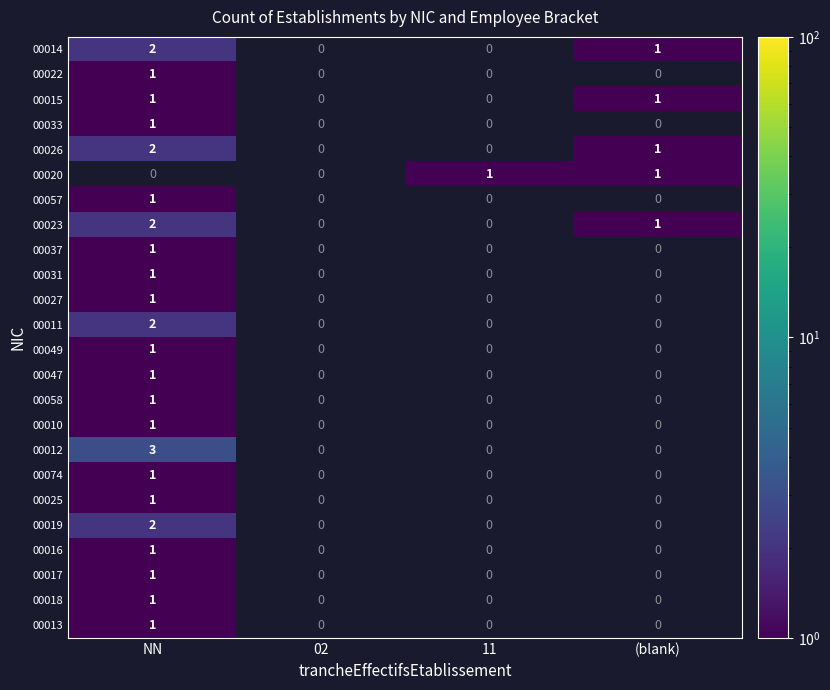

True or false: 00014 has a value of 3 at NN.

False